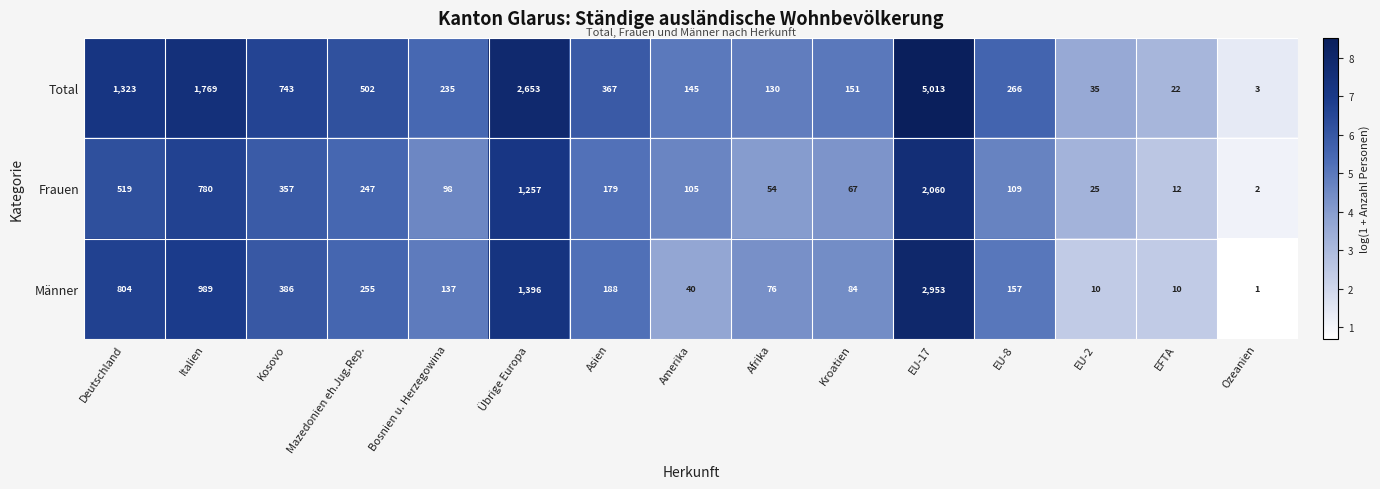

What is the greatest value displayed?

5013